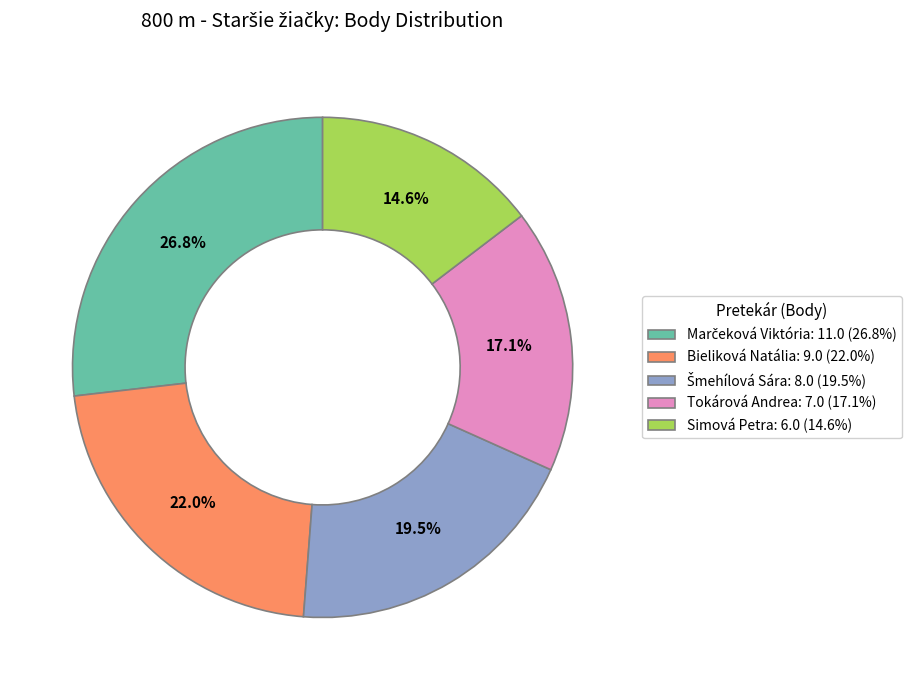

To the nearest percent, what percentage of the pie is Tokárová Andrea?

17%